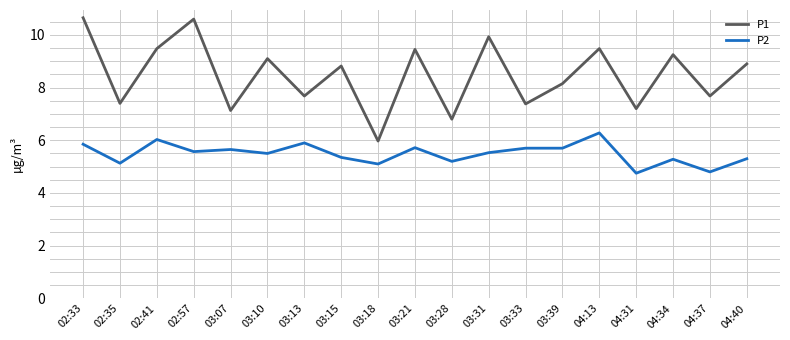

What position from the right is 03:07?

15